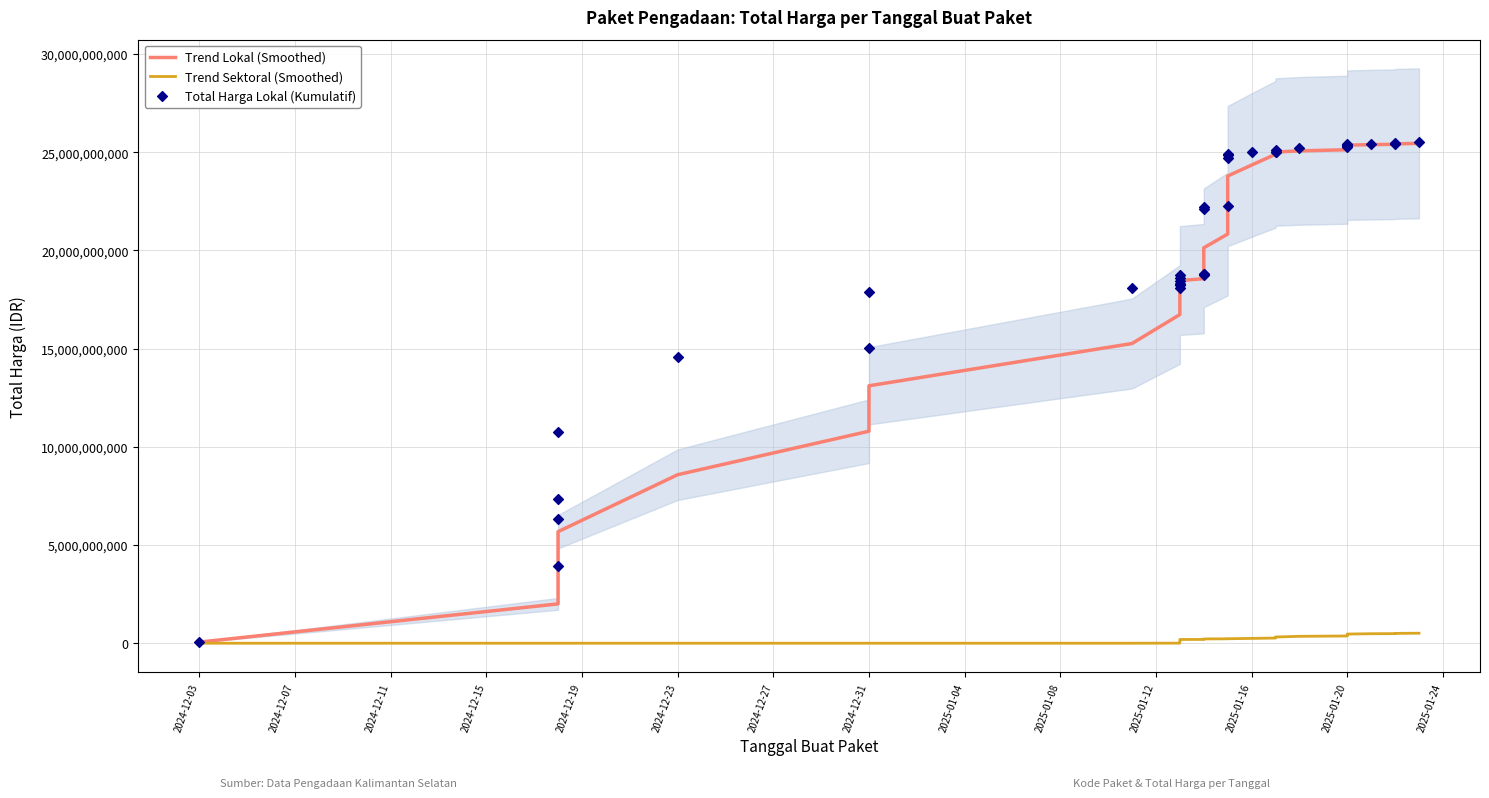

Which series has the largest total across all categories?

Total Harga Lokal (Kumulatif)